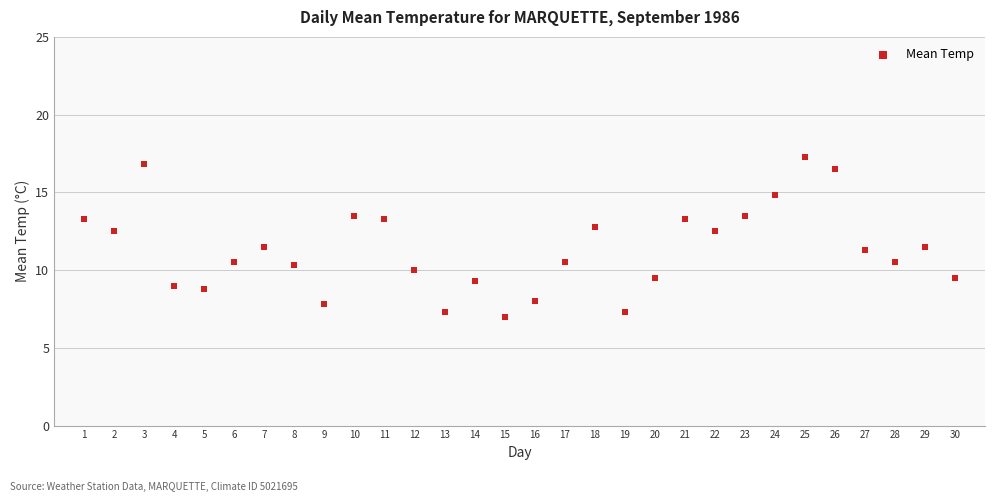

What is the range of Y values (max minus min)?

10.3